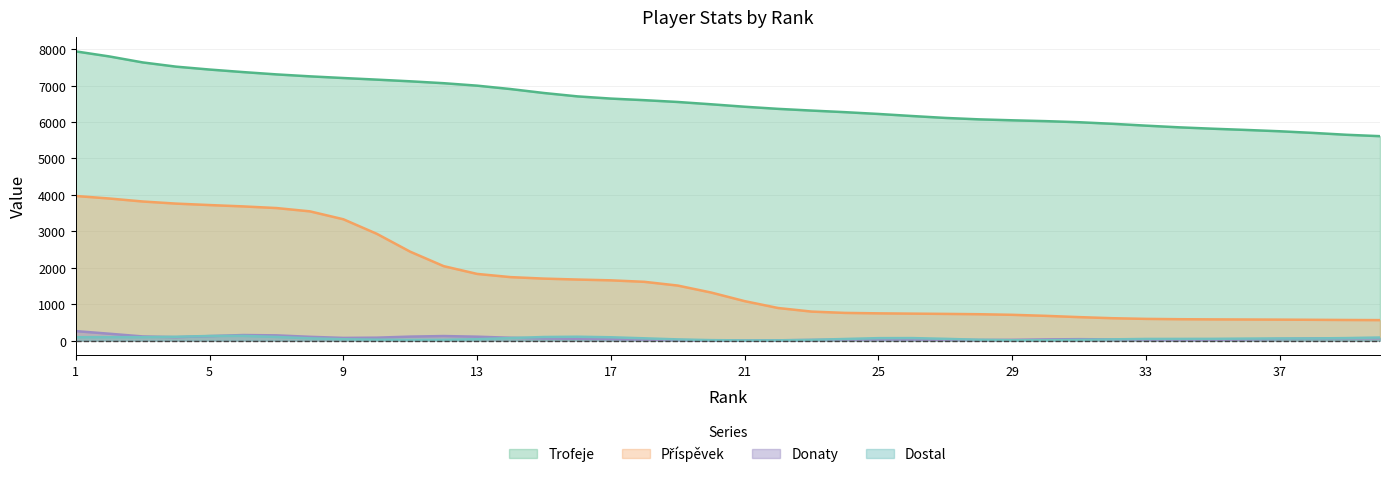

List the series in order of their peak value, highest first.

Trofeje, Příspěvek